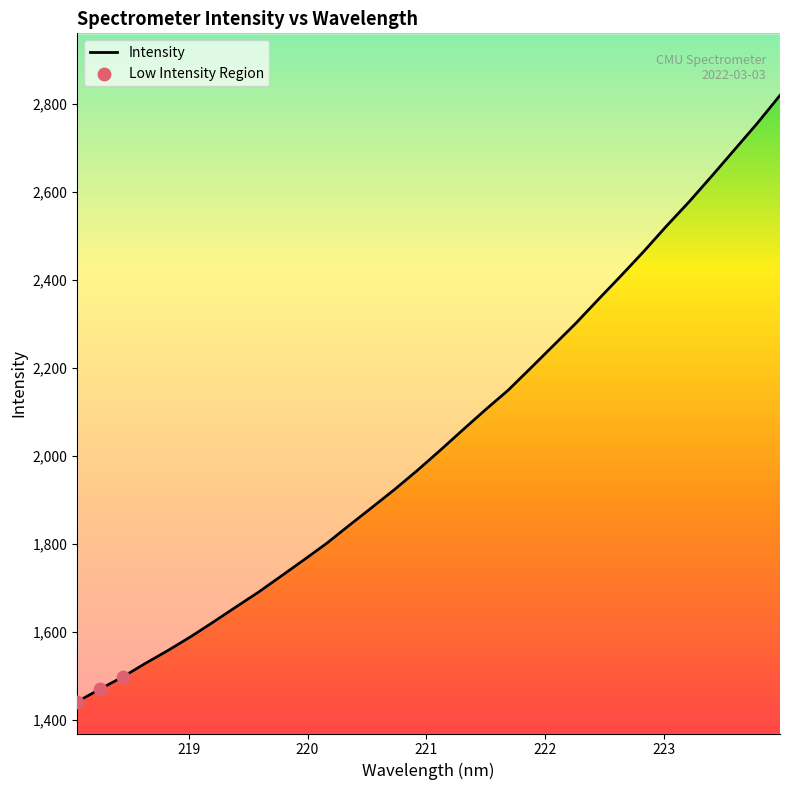

Which has a higher value, 219.9712 or 223.0264?

223.0264